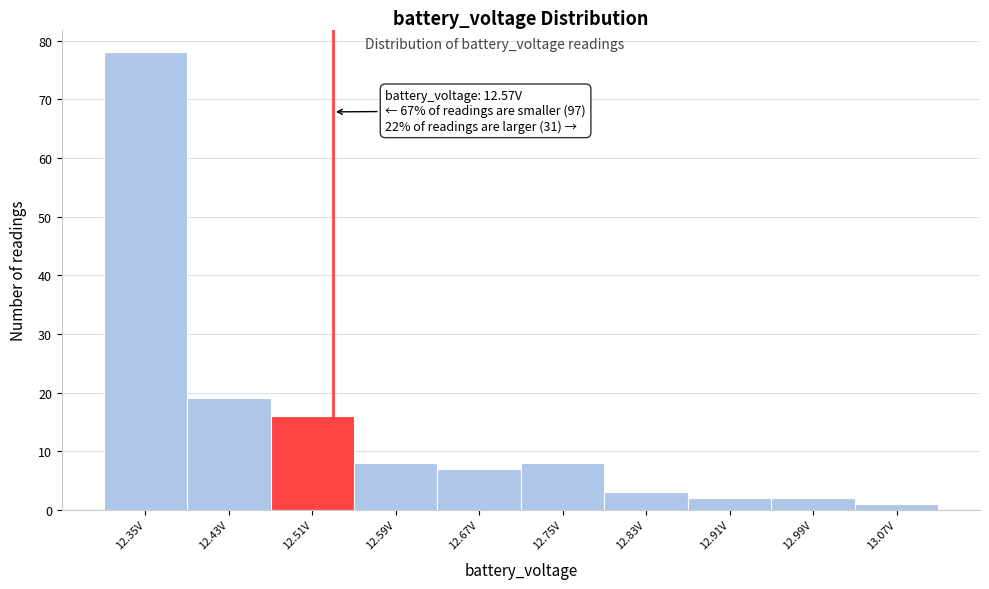

Reading left to right, what are all the values shown in this chart?

12.35V=78	12.43V=19	12.51V=16	12.59V=8	12.67V=7	12.75V=8	12.83V=3	12.91V=2	12.99V=2	13.07V=1